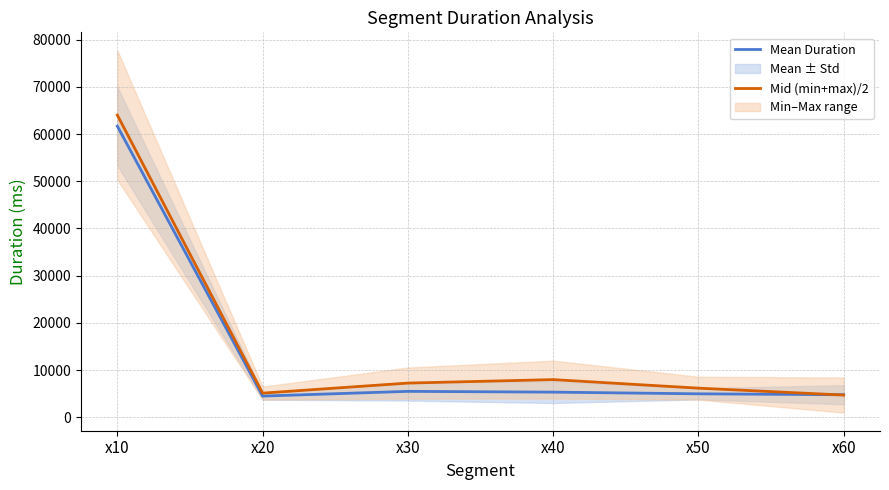

What is the sum of all Mid (min+max)/2 values?

95173.0